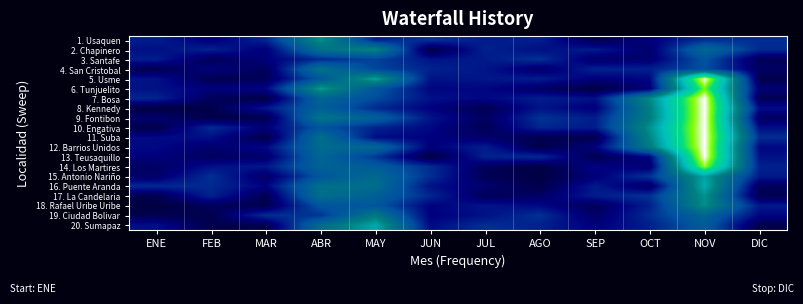

Between ENE and FEB, which is larger?

ENE